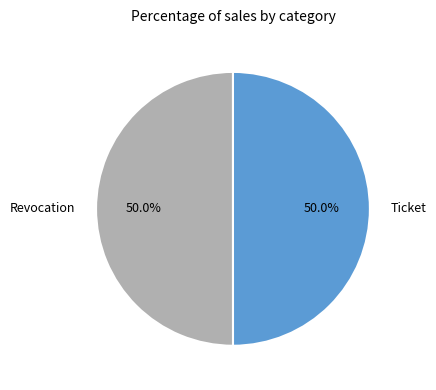

Combined, what portion of the pie is Ticket and Revocation?

100.0%